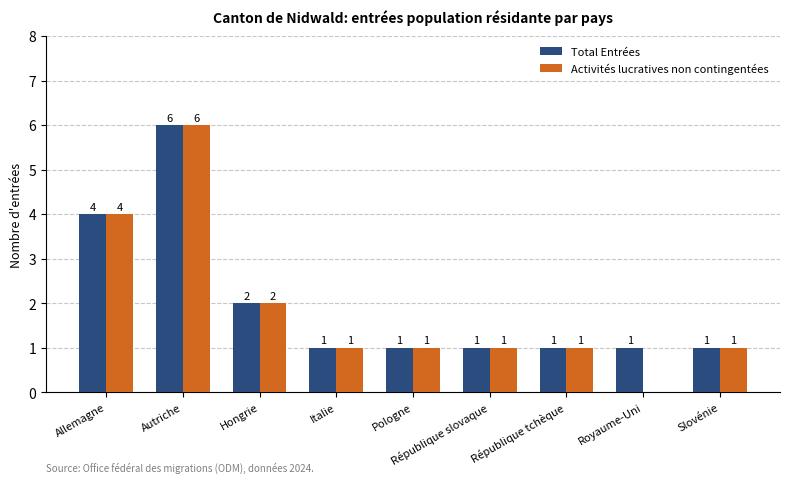

Is the value of Total Entrées at Royaume-Uni greater than the value of Activités lucratives non contingentées at Hongrie?

No